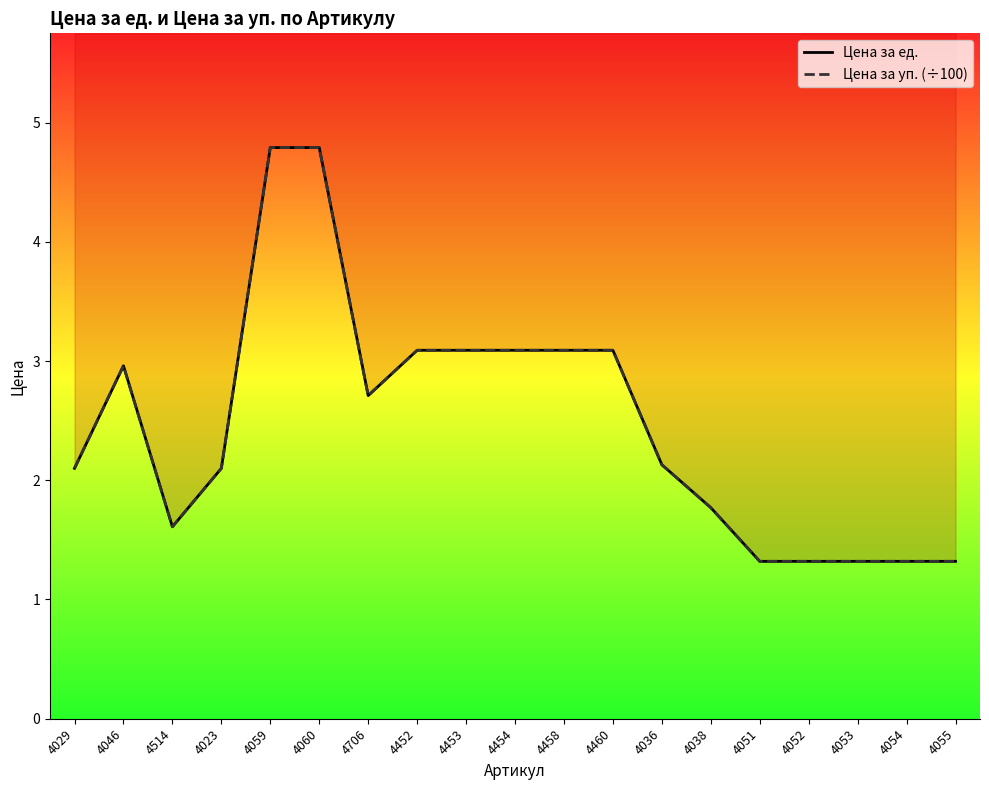

True or false: Цена за уп. (÷100) and Цена за ед. intersect in this chart.

False